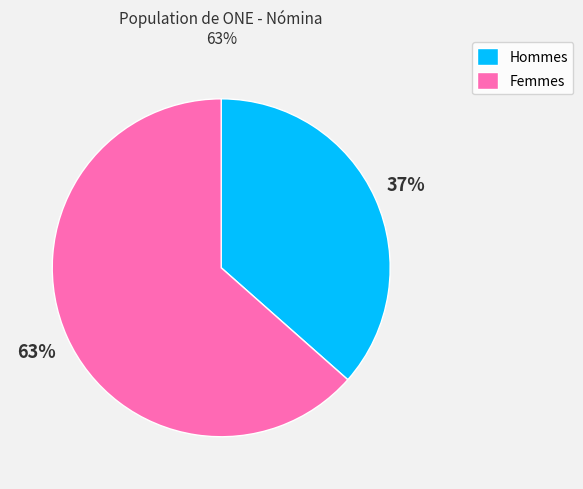

Which slice is the largest?

Femmes